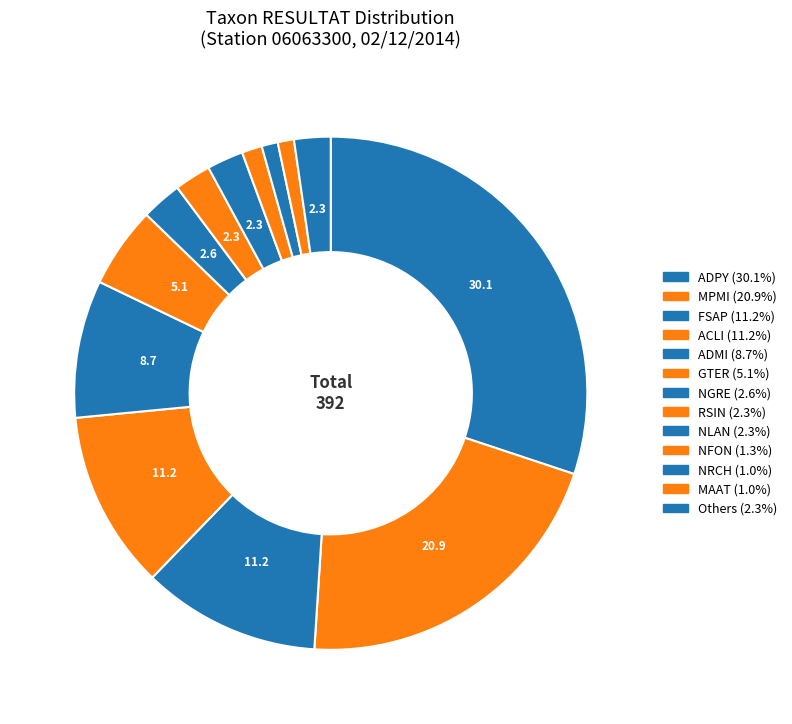

How many slices are in this pie chart?

13